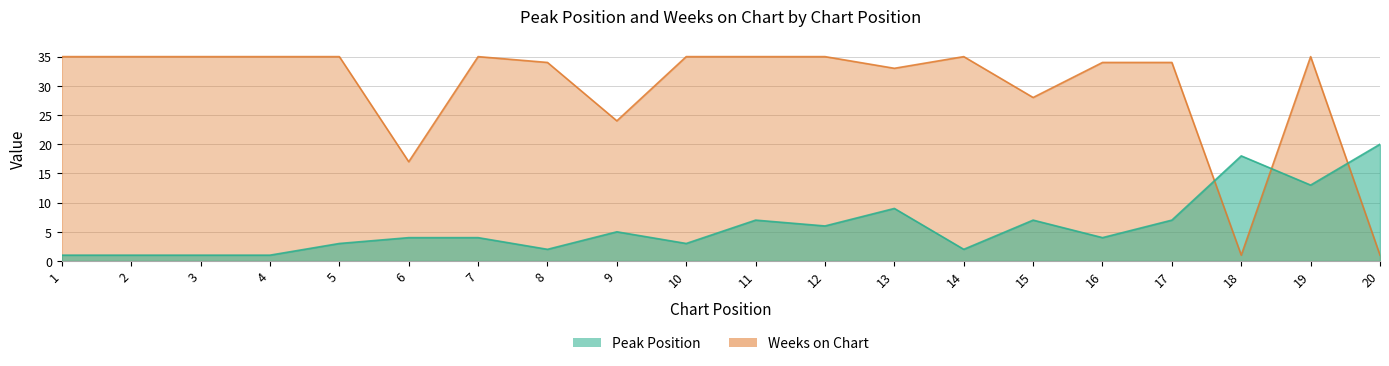

Reading left to right, what are all the values shown in this chart?

Peak Position: 1=1	2=1	3=1	4=1	5=3	6=4	7=4	8=2	9=5	10=3	11=7	12=6	13=9	14=2	15=7	16=4	17=7	18=18	19=13	20=20
Weeks on Chart: 1=35	2=35	3=35	4=35	5=35	6=17	7=35	8=34	9=24	10=35	11=35	12=35	13=33	14=35	15=28	16=34	17=34	18=1	19=35	20=1